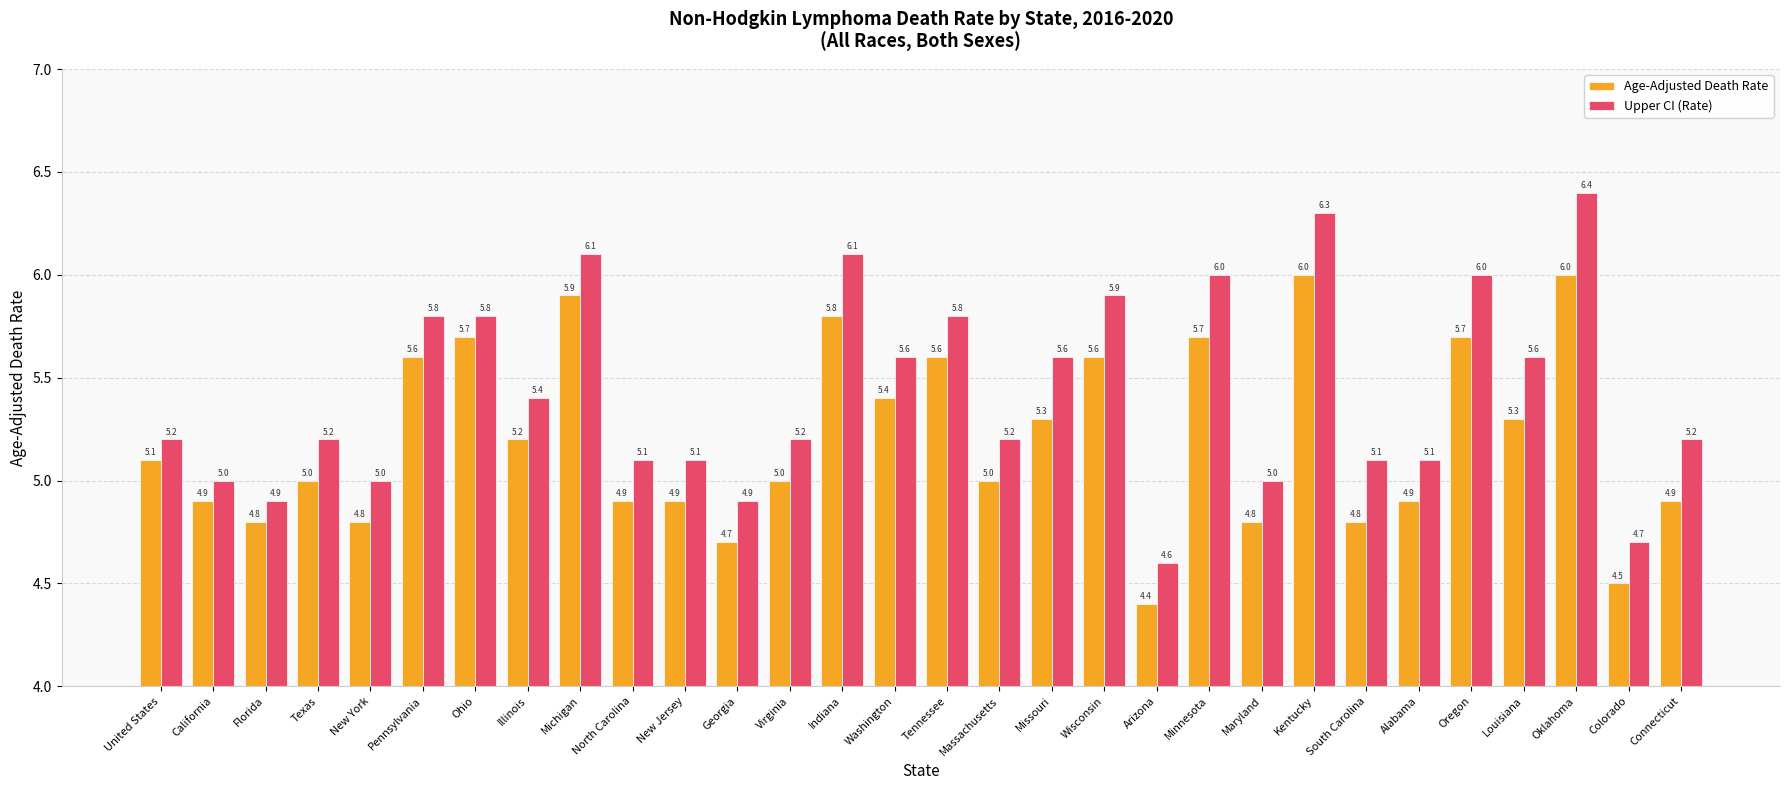

How many series are shown in this chart?

2